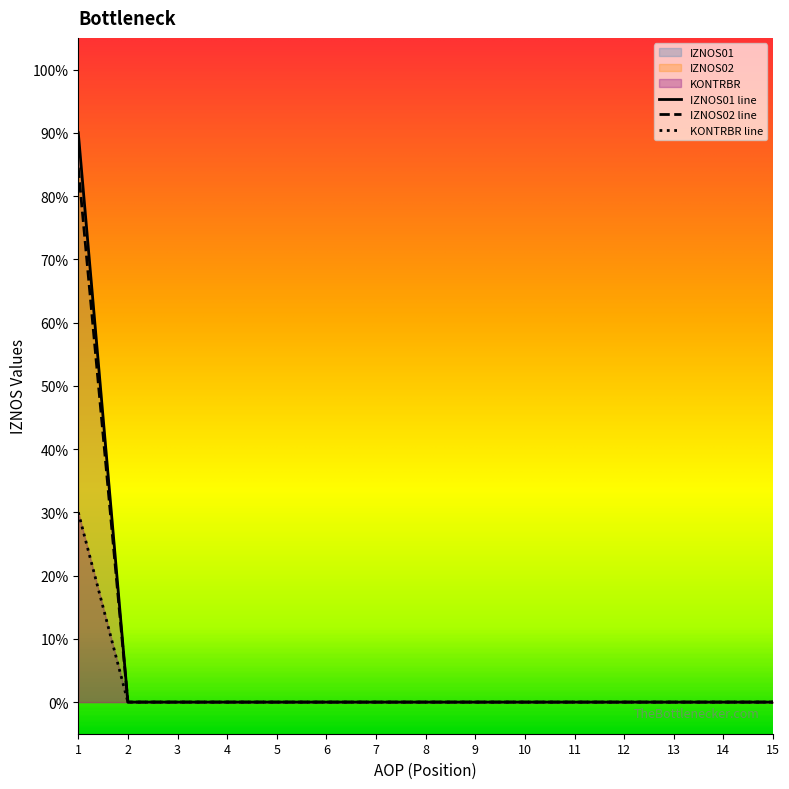

What is the maximum value shown in the chart?

90.0